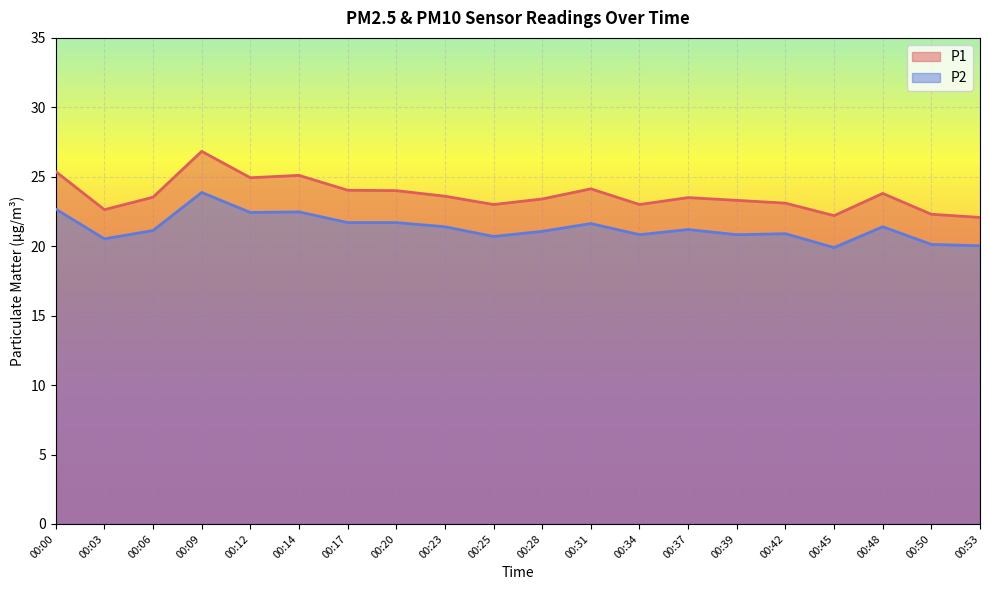

Reading left to right, extract all data points from this chart.

P1: 00:00=25.4	00:03=22.6	00:06=23.5	00:09=26.8	00:12=24.9	00:14=25.1	00:17=24.0	00:20=24.0	00:23=23.6	00:25=23.0	00:28=23.4	00:31=24.1	00:34=23.0	00:37=23.5	00:39=23.3	00:42=23.1	00:45=22.2	00:48=23.8	00:50=22.3	00:53=22.1
P2: 00:00=22.7	00:03=20.5	00:06=21.1	00:09=23.9	00:12=22.4	00:14=22.5	00:17=21.7	00:20=21.7	00:23=21.4	00:25=20.7	00:28=21.1	00:31=21.6	00:34=20.8	00:37=21.2	00:39=20.8	00:42=20.9	00:45=19.9	00:48=21.4	00:50=20.1	00:53=20.0